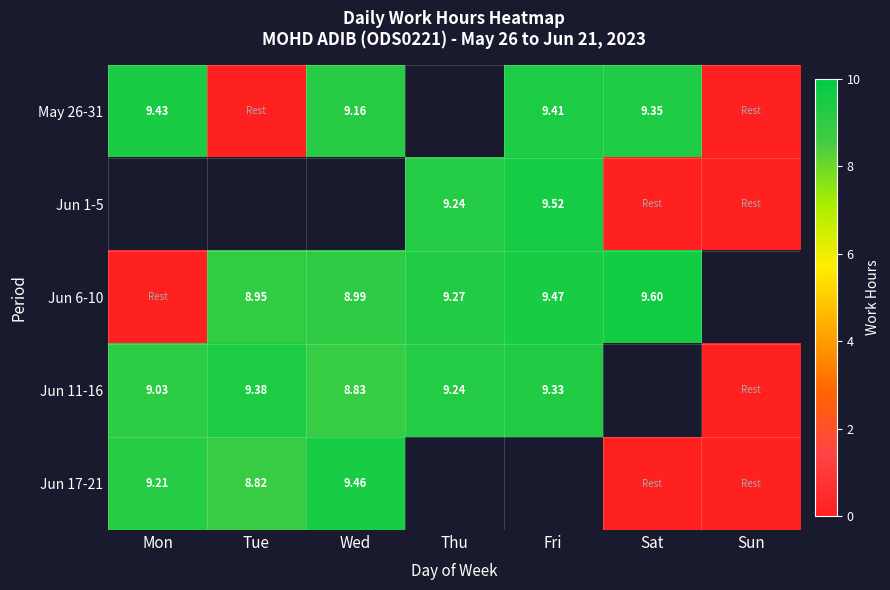

What is the approximate value of Jun 1-5 at Thu?

9.2